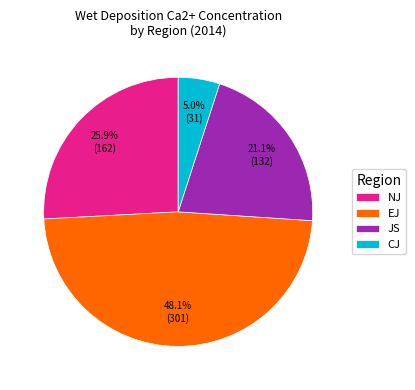

Which category has the biggest portion of the pie?

EJ